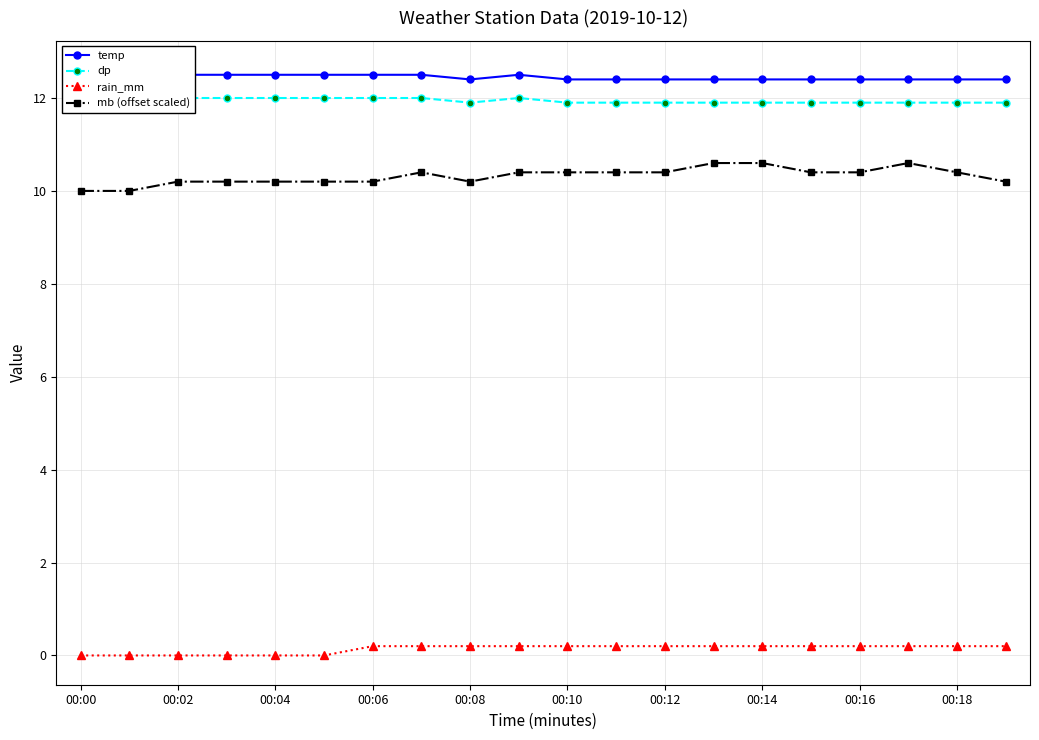

Read the mb (offset scaled) value at 00:18.

10.4